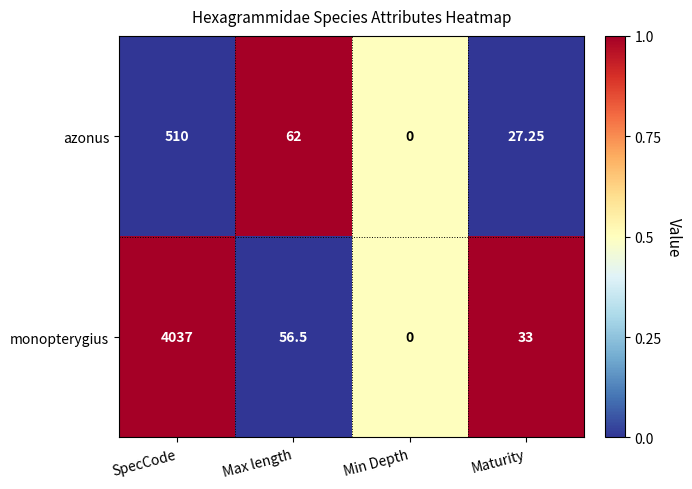

How many categories are shown in the chart?

4